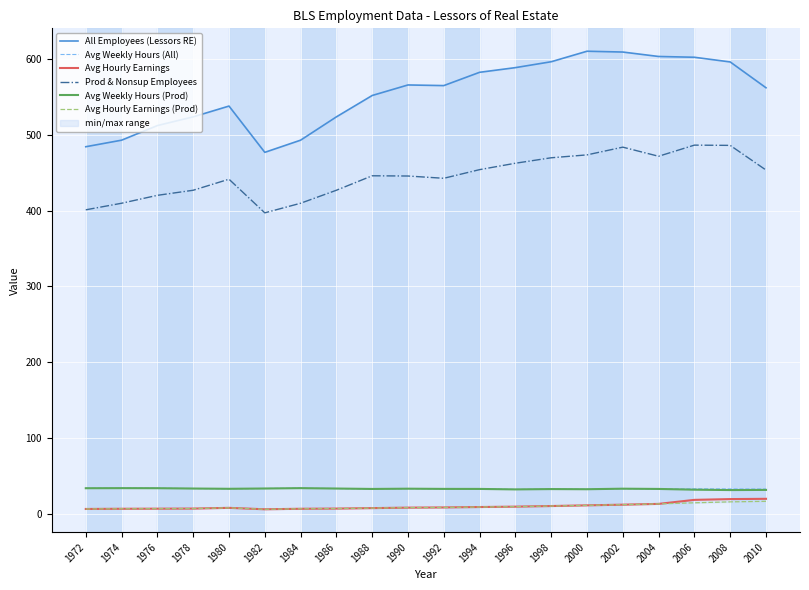

What are all the series names shown in the legend?

All Employees (Lessors RE), Avg Weekly Hours (All), Avg Hourly Earnings, Prod & Nonsup Employees, Avg Weekly Hours (Prod), Avg Hourly Earnings (Prod)